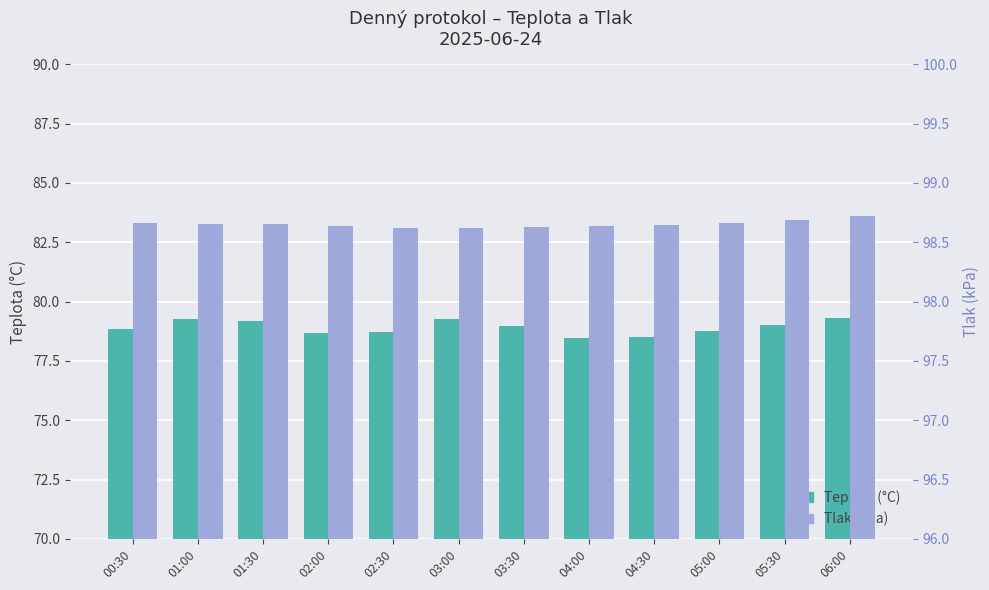

Between 03:30 and 04:30, which is larger?

03:30